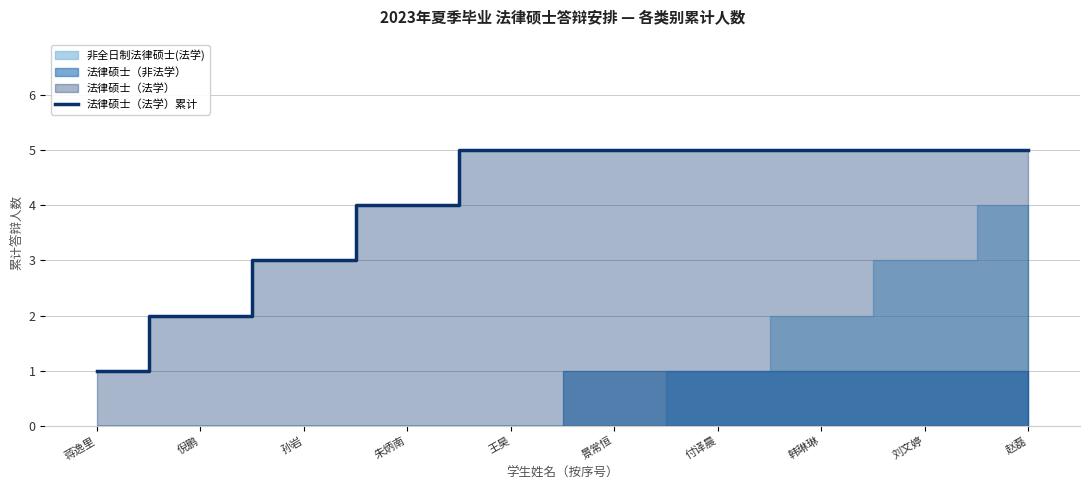

Is it true that 法律硕士（法学）累计 equals 4 at 朱炳南?

True